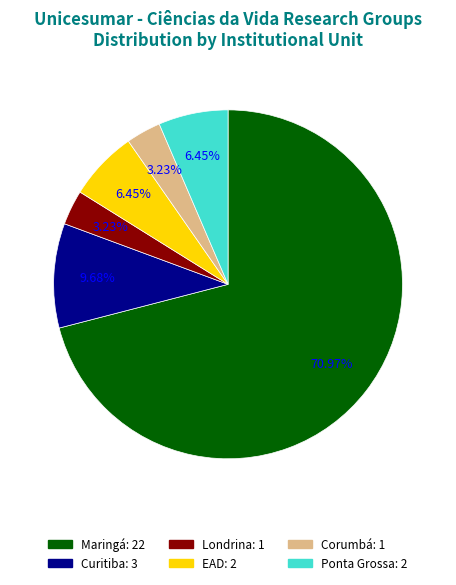

Count the number of slices in the pie.

6